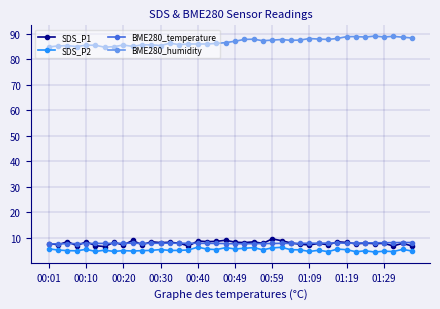

At how many categories does at least one series exceed 6?

40